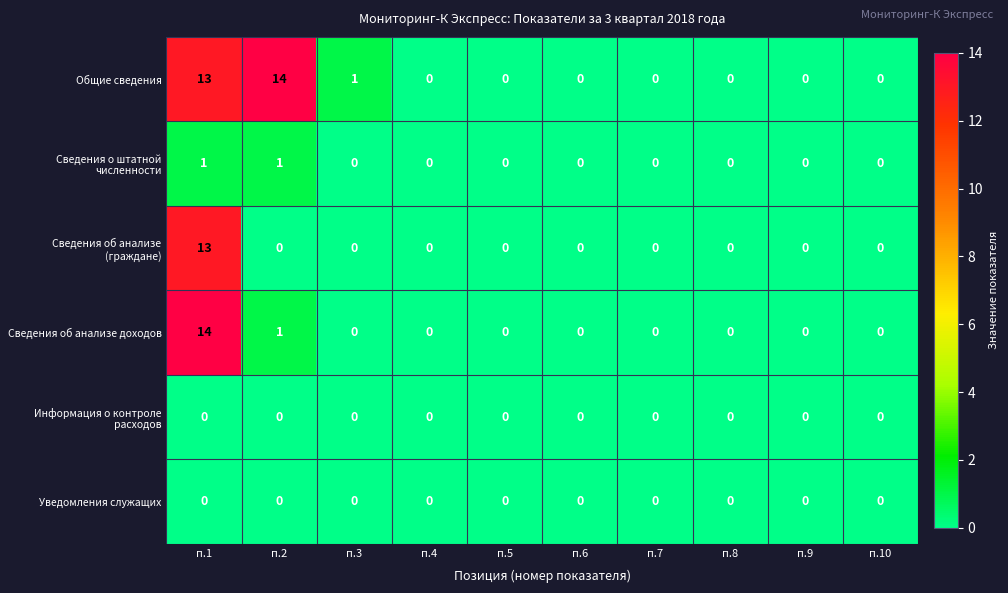

At which label does Общие сведения reach its peak?

п.2